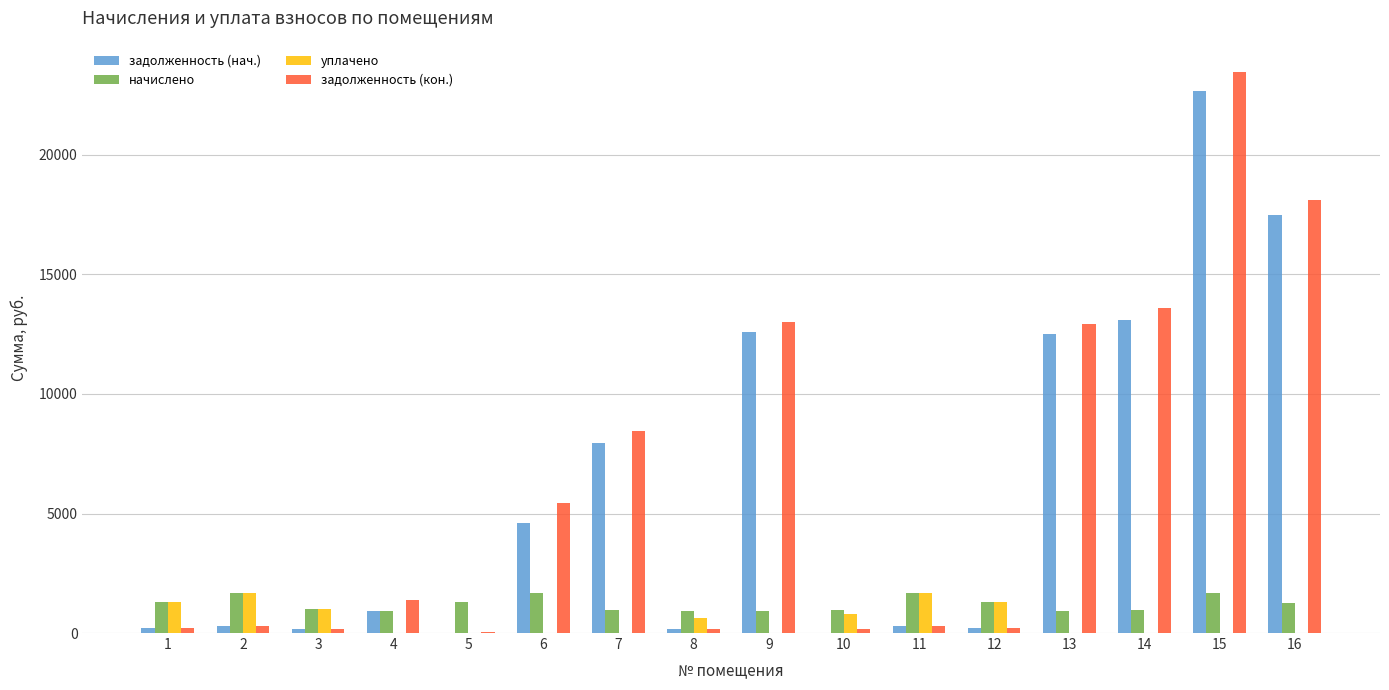

The value of уплачено at 13 is 0.0. True or false?

True